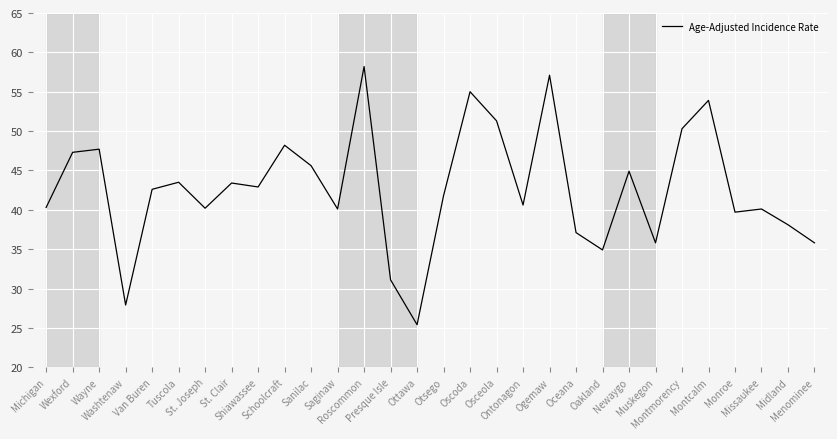

Where does the data first go above 42?

Wexford